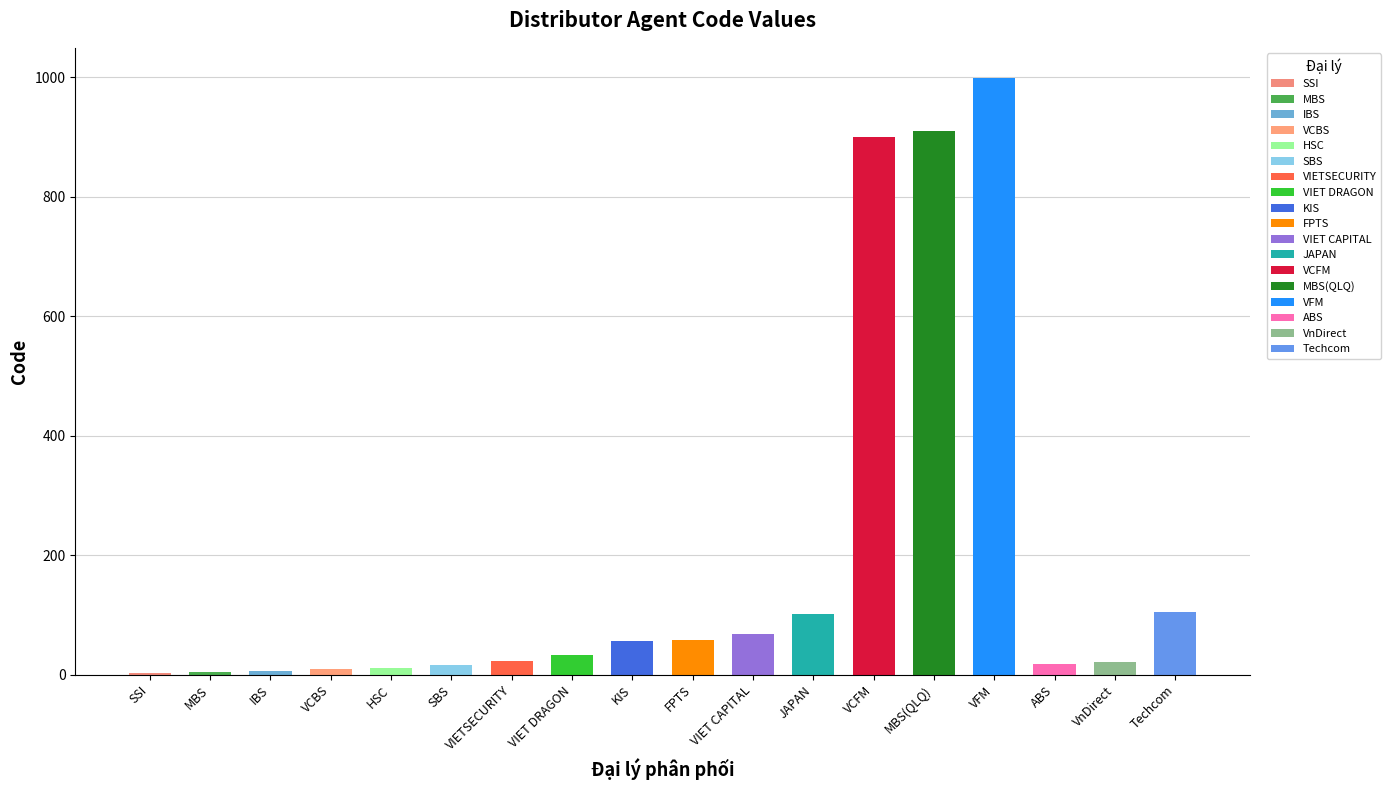

Are the bars horizontal?

No